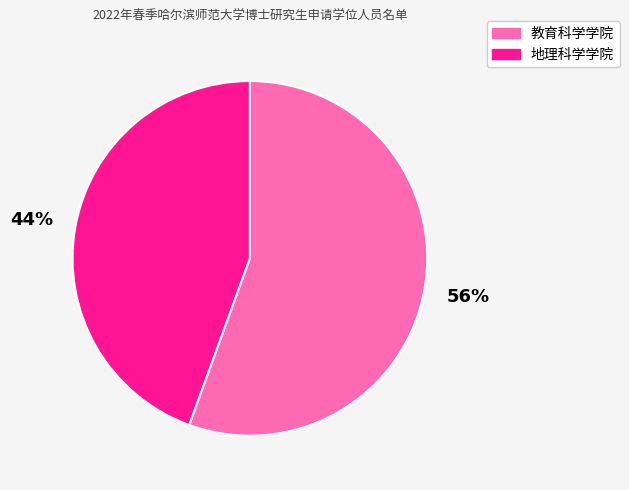

Is it true that 地理科学学院 is 44% of the pie?

True